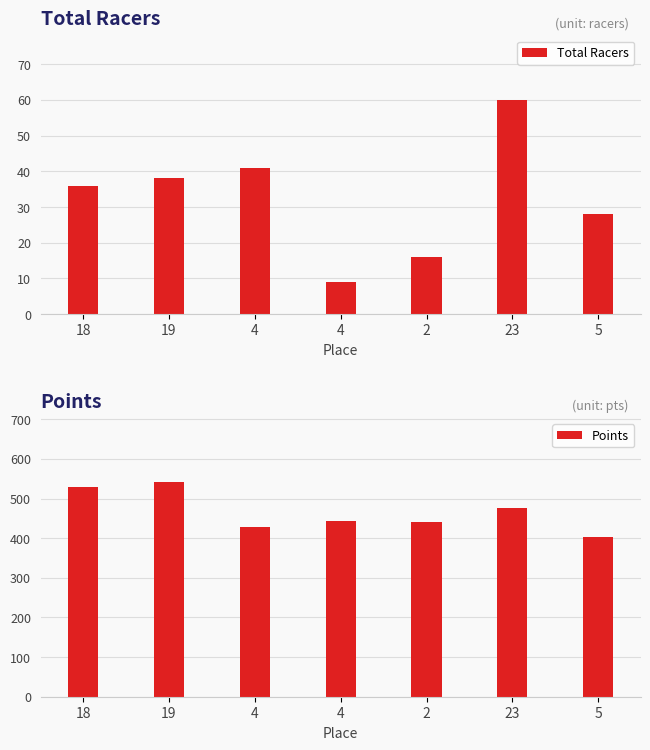

Is the value of Total Racers at 19 greater than the value of Points at 23?

No